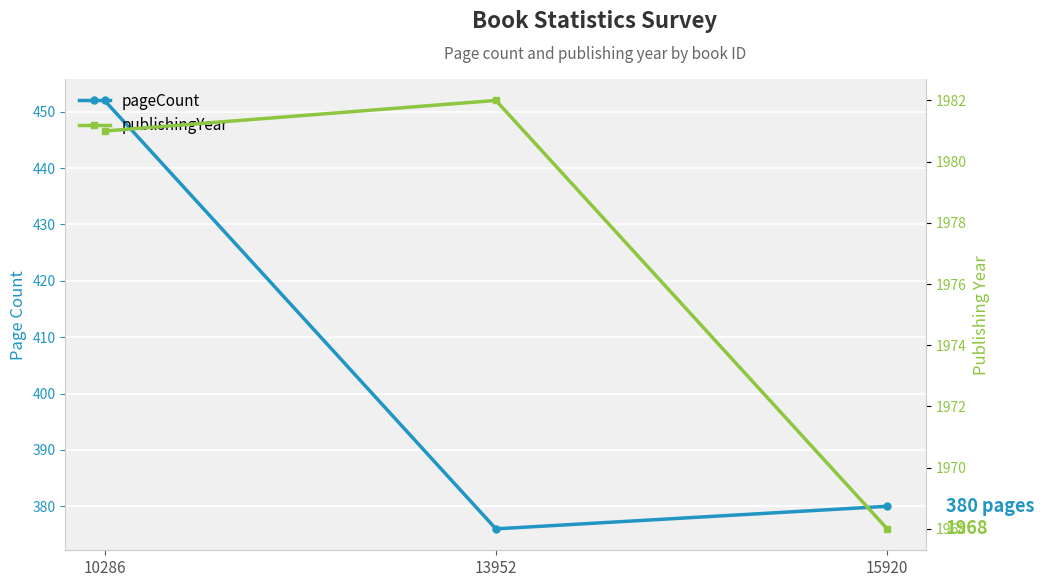

Which series changed the most between 13952 and 15920?

publishingYear